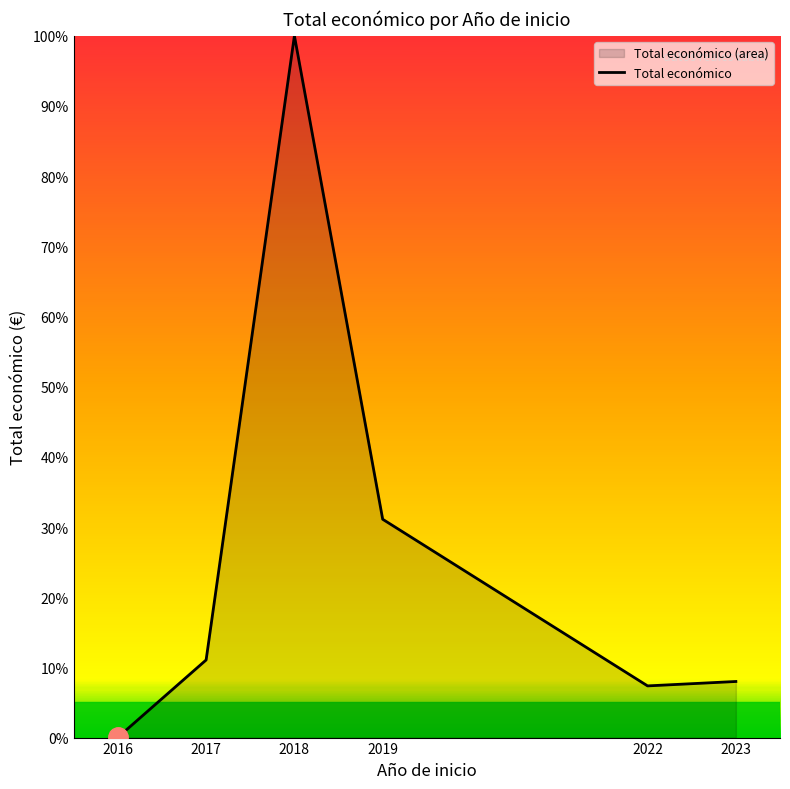

Is it true that the value at 2023 is 8.0?

True